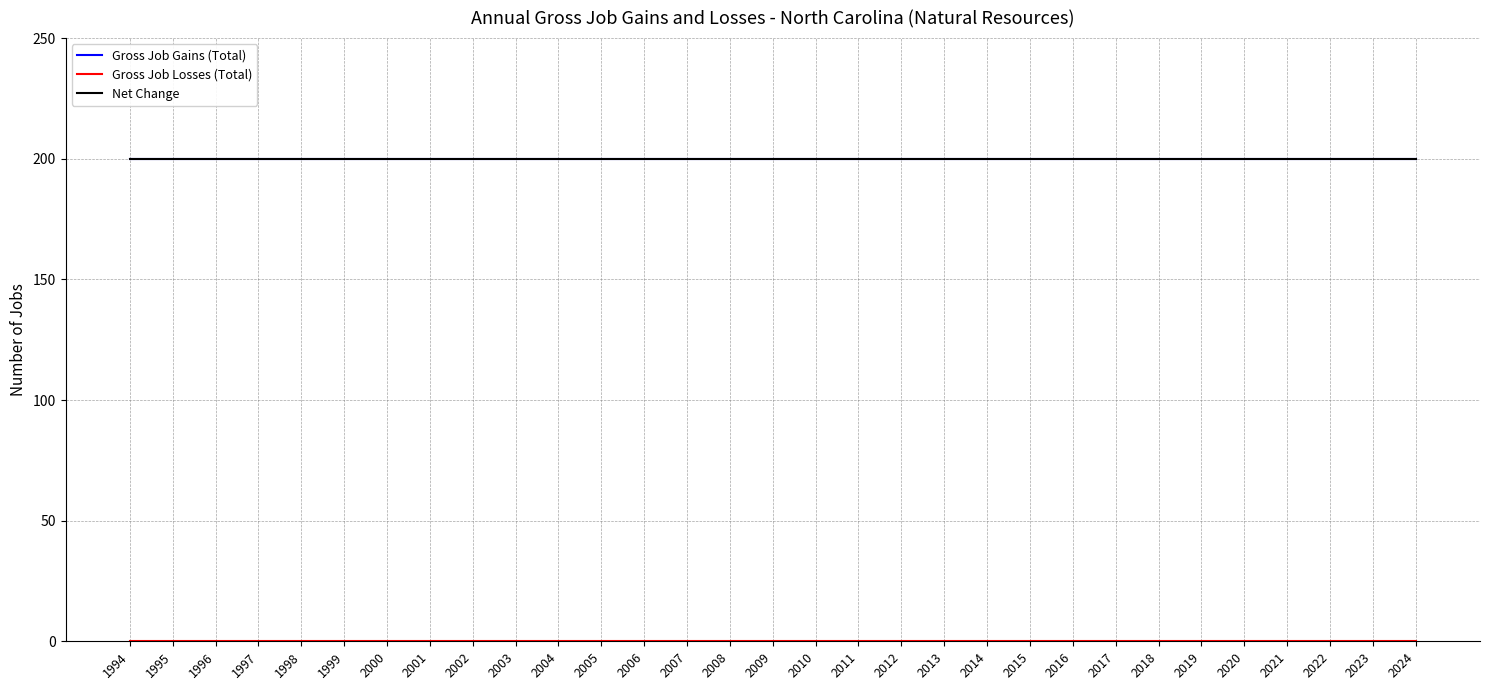

At 2005, list the series in order from largest to smallest.

Gross Job Gains (Total), Net Change, Gross Job Losses (Total)